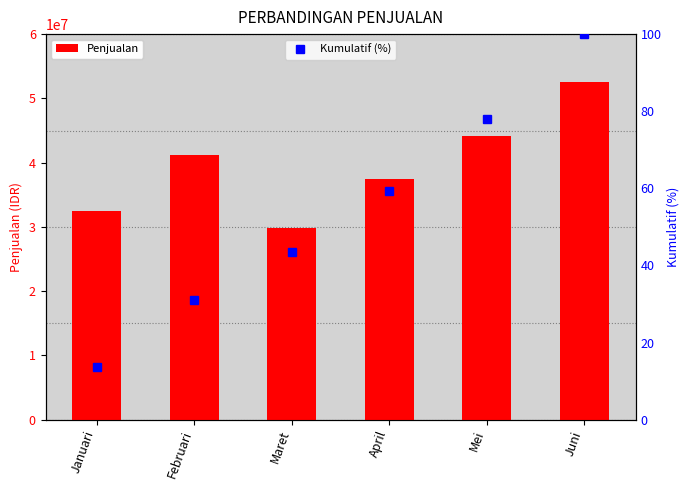

What is the sum of the Penjualan values at Juni and Maret?

82250000